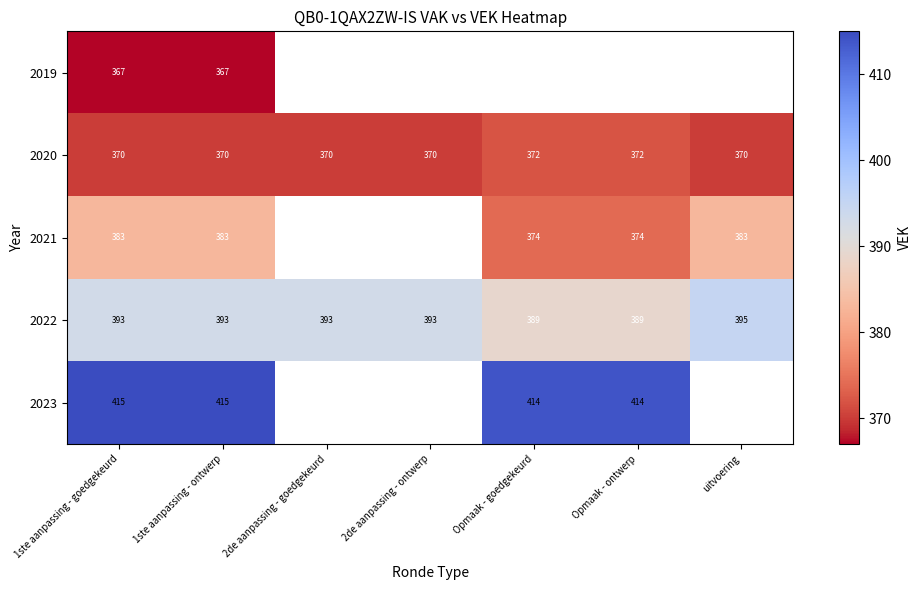

True or false: 2023 has a value of 658.2 at Opmaak - ontwerp.

False